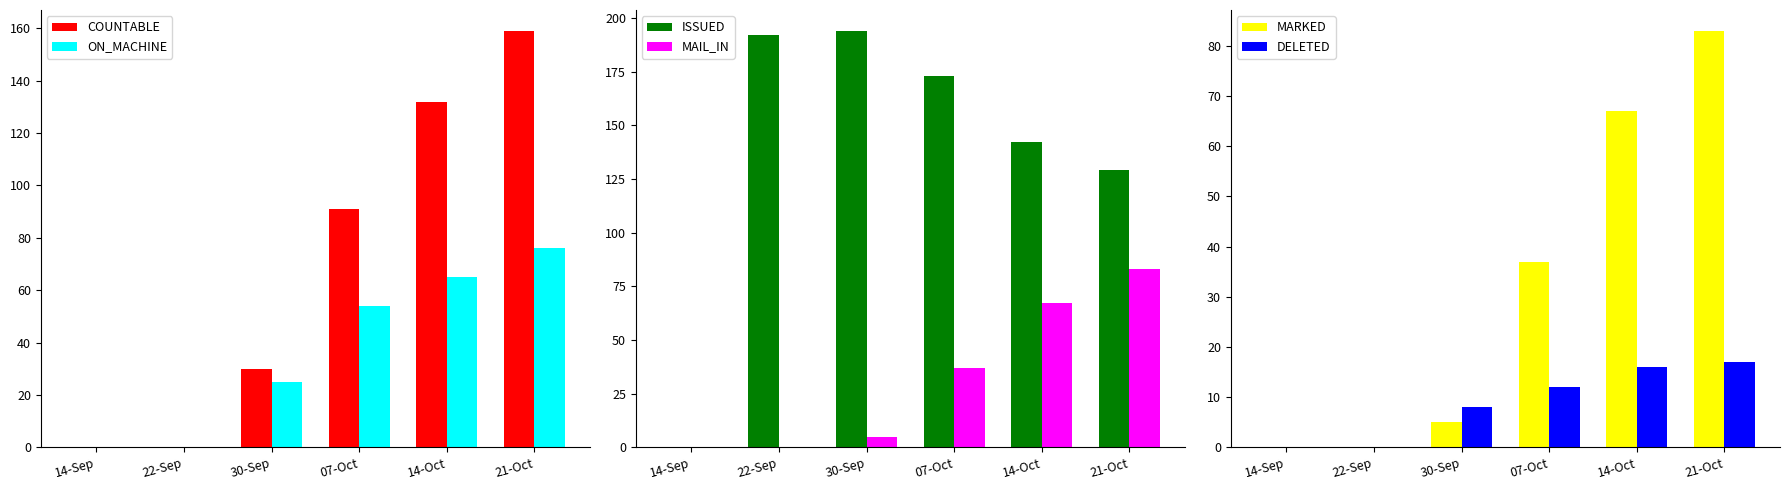

What is the label of the 2nd bar from the right?

14-Oct